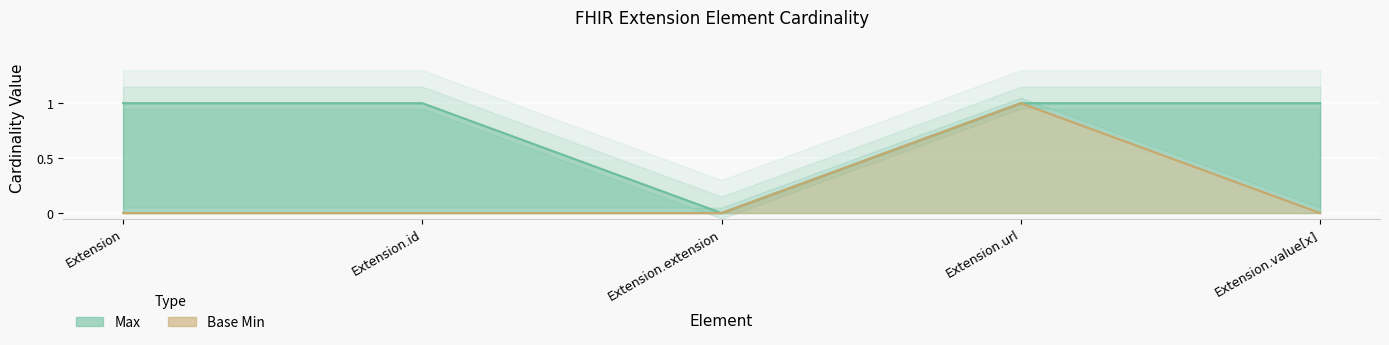

Does the chart display data point markers on the line(s)?

No